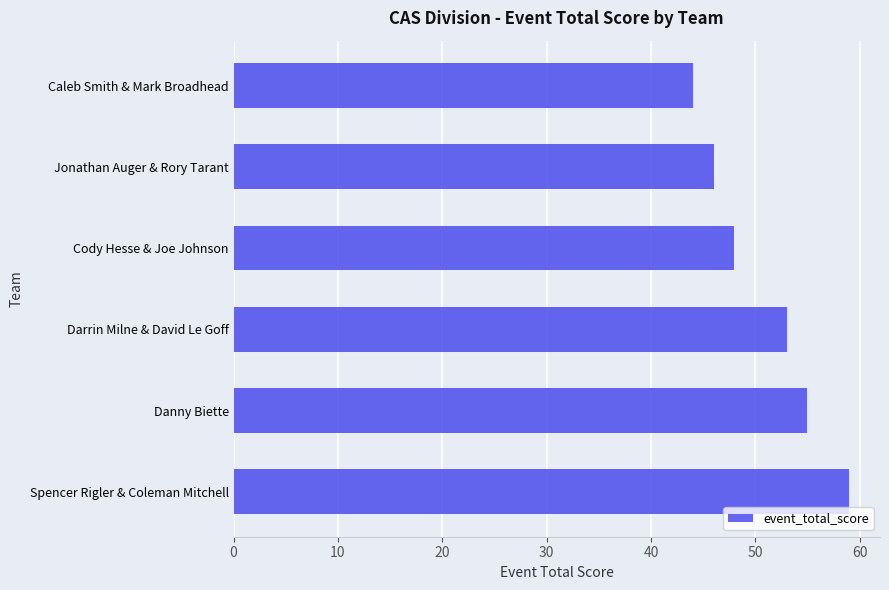

What is the difference between the second highest and minimum values?

11